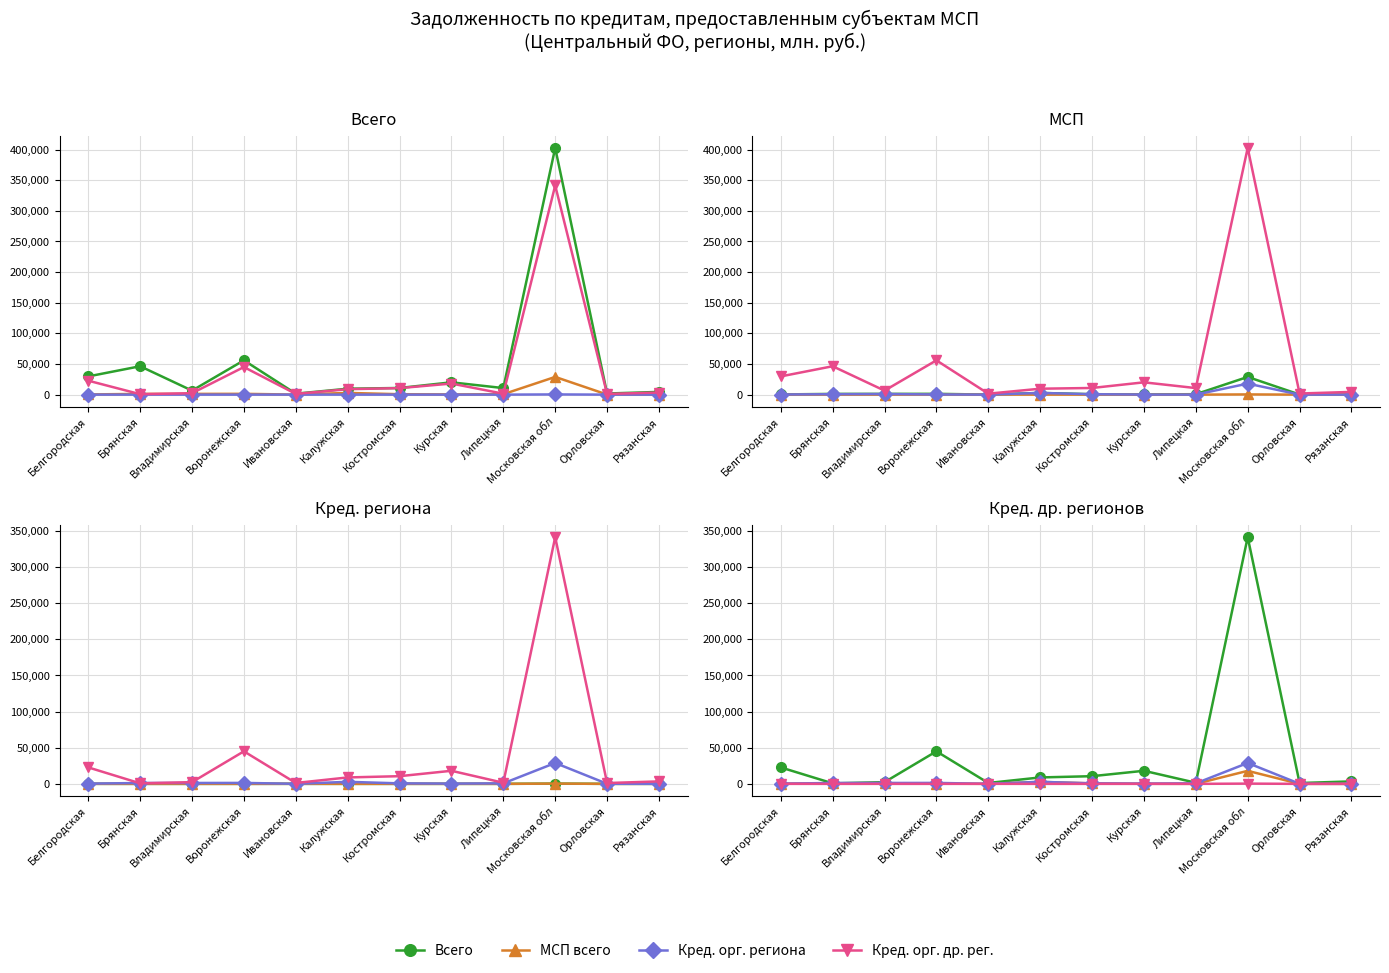

At which label does МСП др. рег. first exceed 249?

Брянская